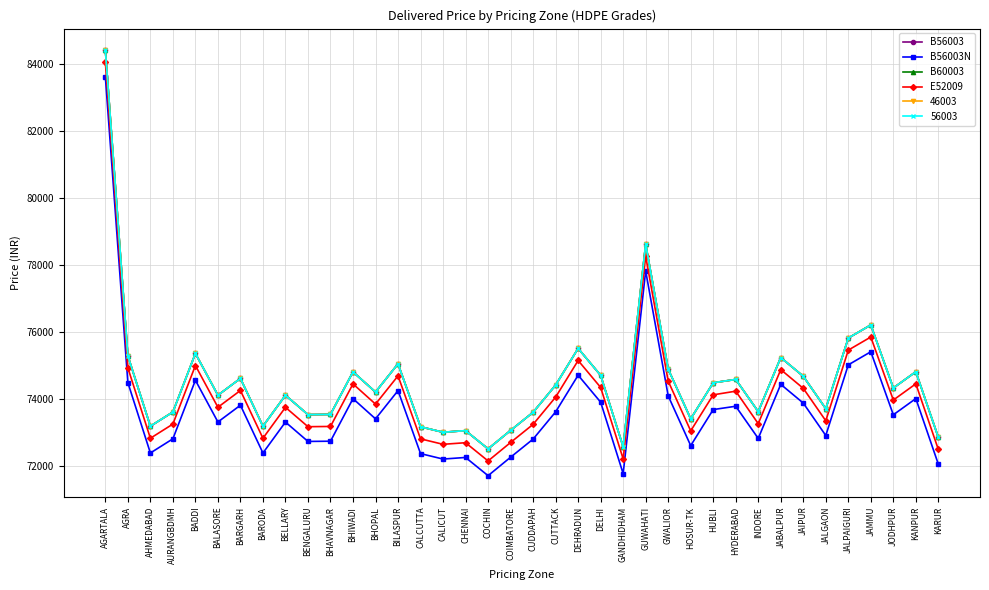

Which label corresponds to the largest value in the chart?

AGARTALA